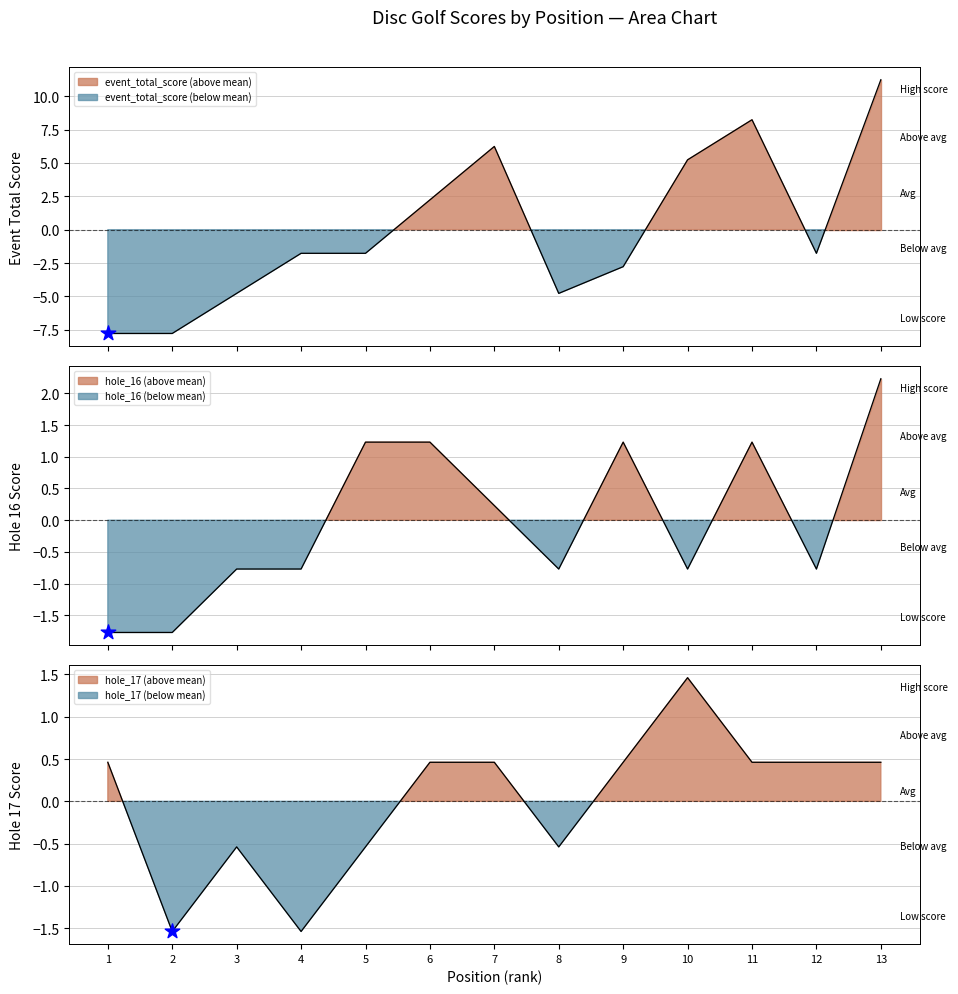

At how many categories does at least one series exceed 9?

1